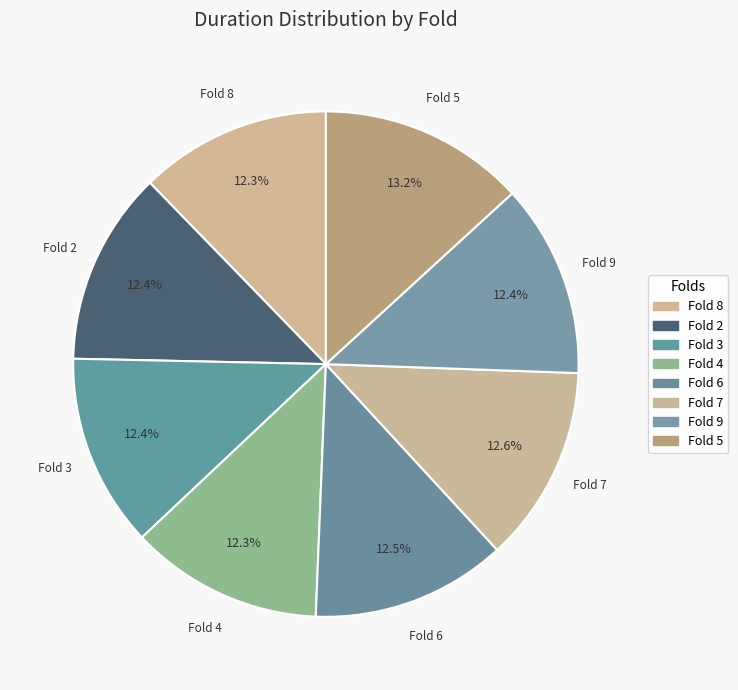

Count the number of slices in the pie.

8